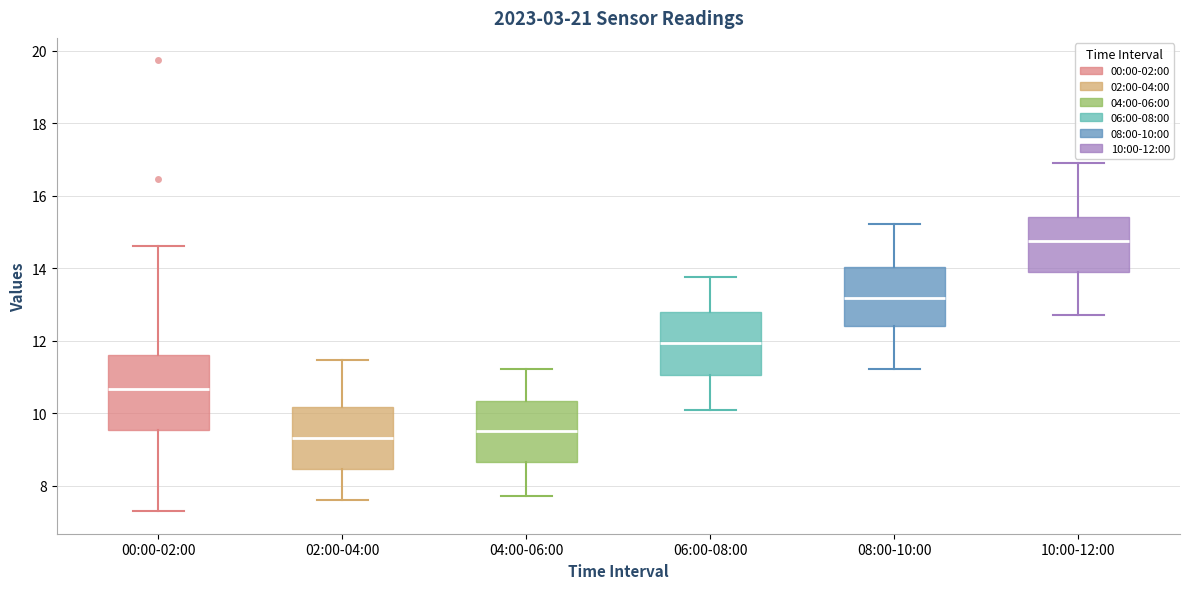

Reading left to right, read every box against the y-axis: the position of its median line, the range the box covers, and the ends of its whiskers. The values are not printed on the chart, so give them approximately, as read against the axis.

00:00-02:00: median 10.6, box 9.6 to 11.6, whiskers 7.4 to 14.6
02:00-04:00: median 9.4, box 8.4 to 10.2, whiskers 7.6 to 11.4
04:00-06:00: median 9.6, box 8.6 to 10.4, whiskers 7.8 to 11.2
06:00-08:00: median 12.0, box 11.0 to 12.8, whiskers 10.2 to 13.8
08:00-10:00: median 13.2, box 12.4 to 14.0, whiskers 11.2 to 15.2
10:00-12:00: median 14.8, box 14.0 to 15.4, whiskers 12.8 to 17.0